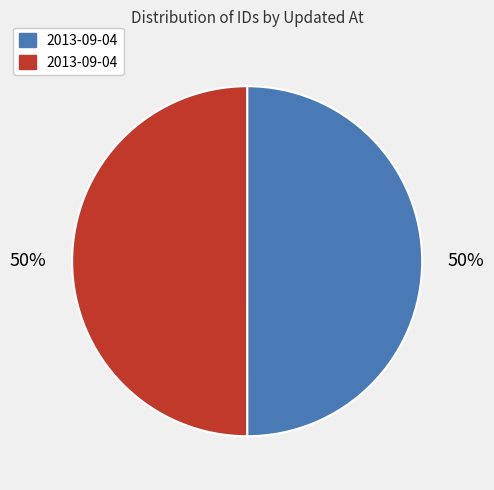

How many slices are in this pie chart?

2